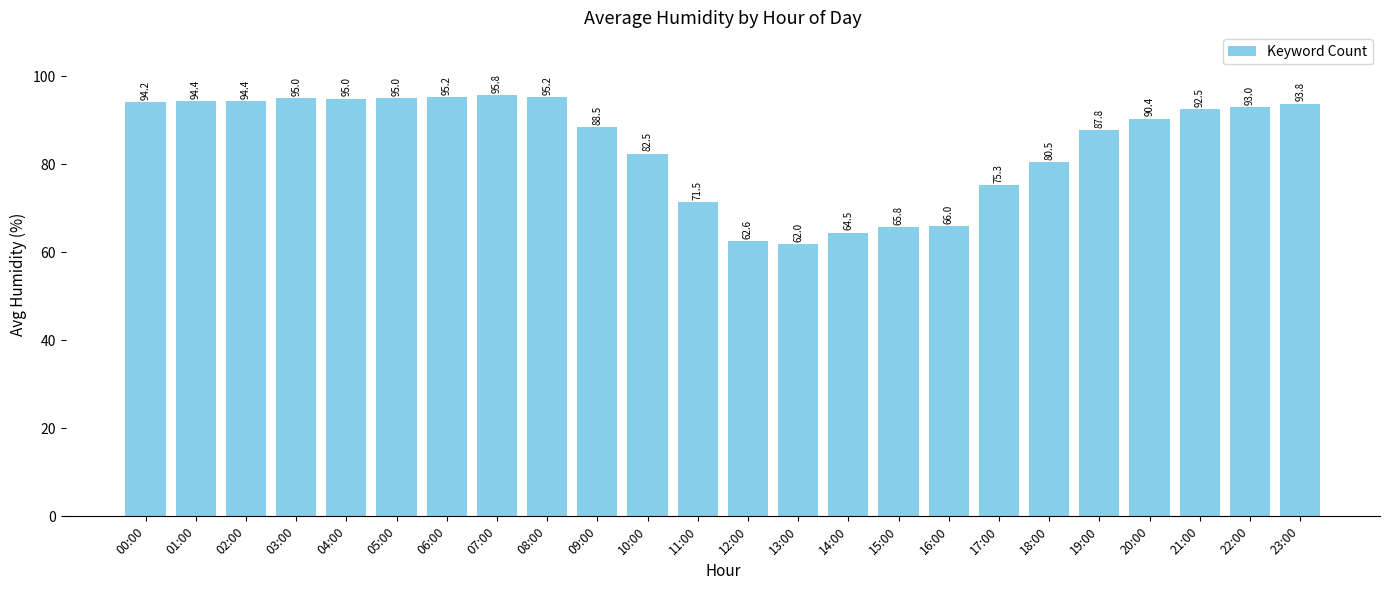

Count the number of categories in the chart.

24